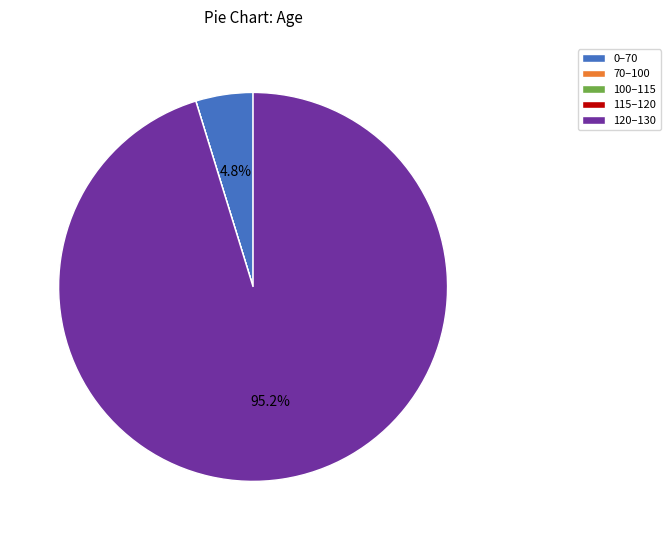

What portion of the pie excludes 120–130?

4.8%